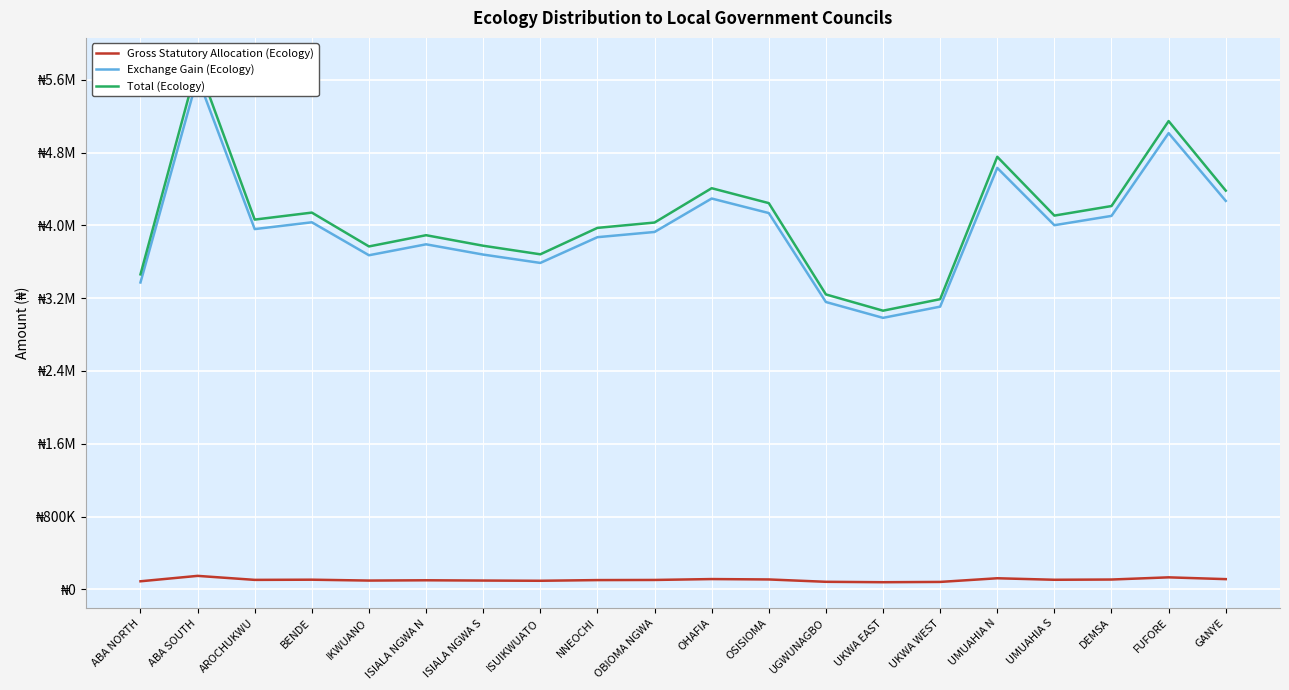

What is the difference between the maximum and minimum values in the Exchange Gain (Ecology) series?

2642964.0